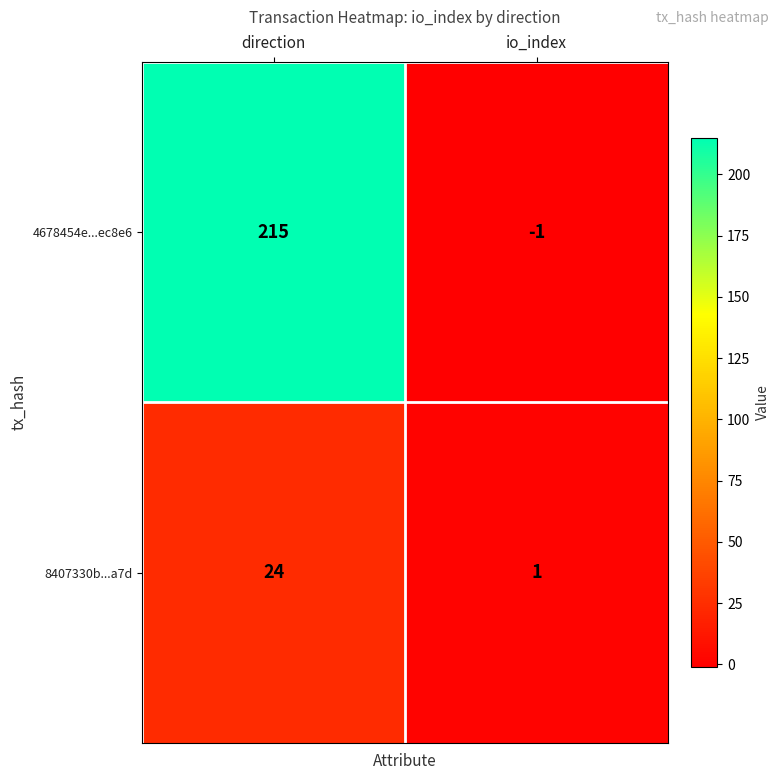

Which series changed the most between direction and io_index?

4678454e...ec8e6